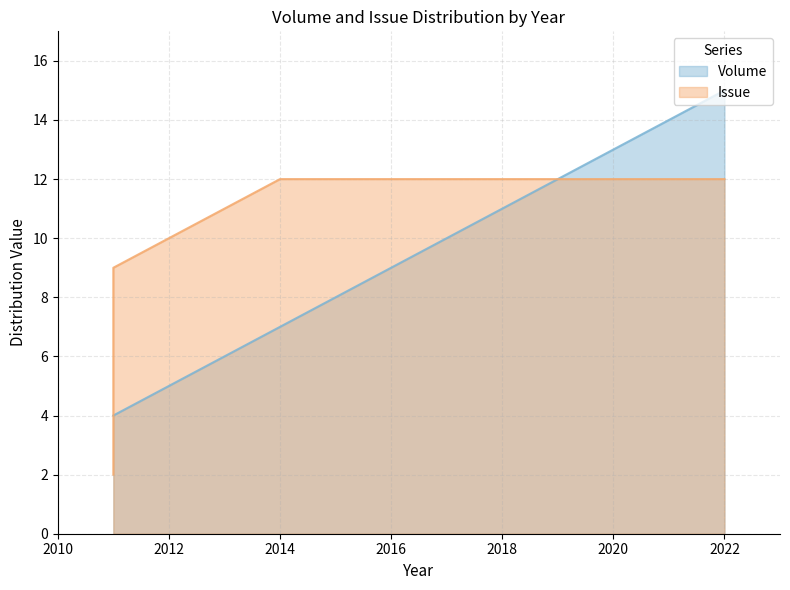

Is it true that Issue equals 6 at 2017?

False